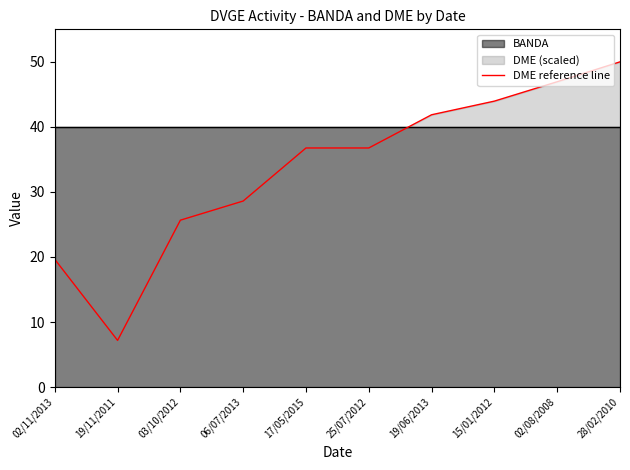

Is it true that the value at 02/11/2013 is 29.5?

False